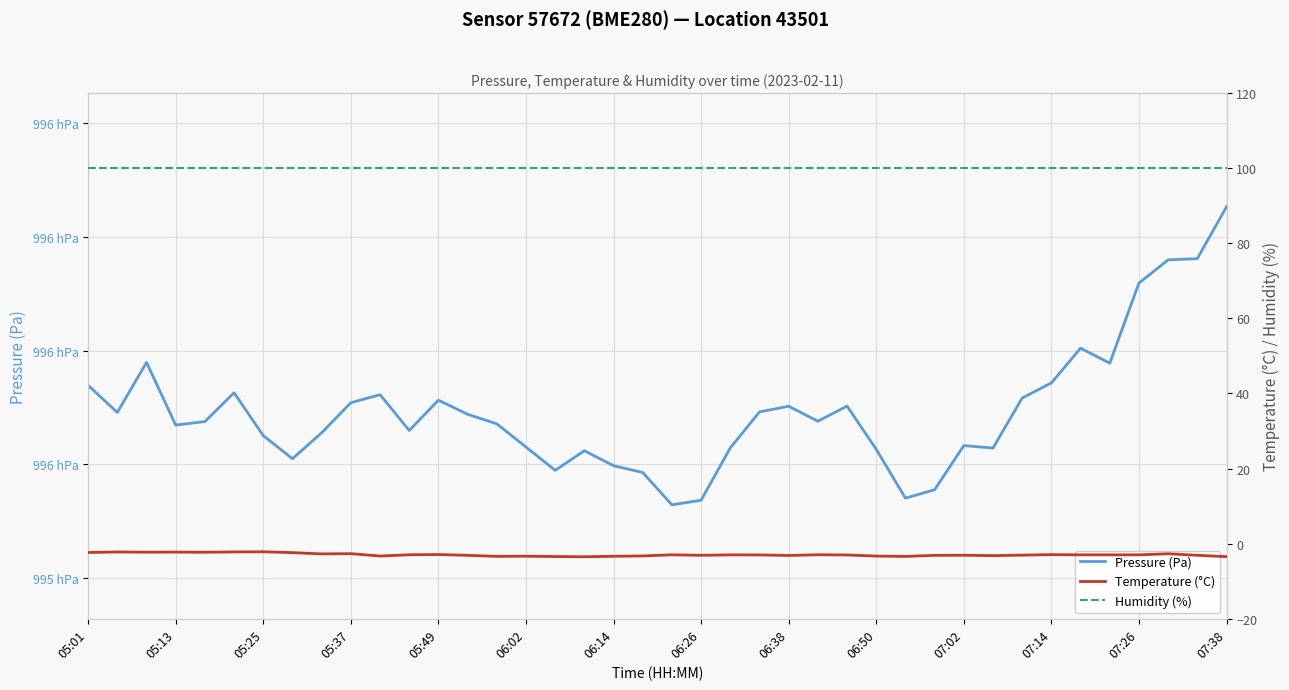

What is the total value across all series at 06:50?

99659.4